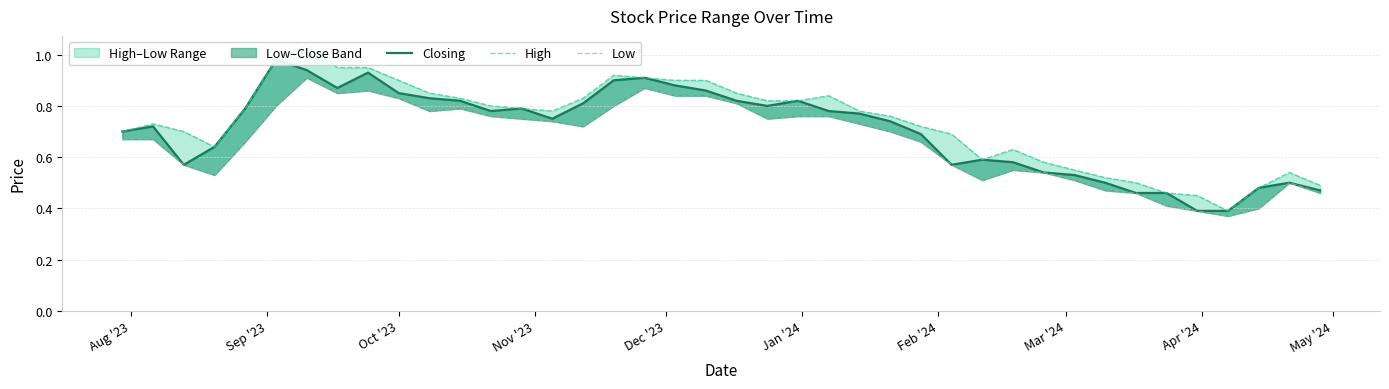

What is the average value of the High series?

0.7